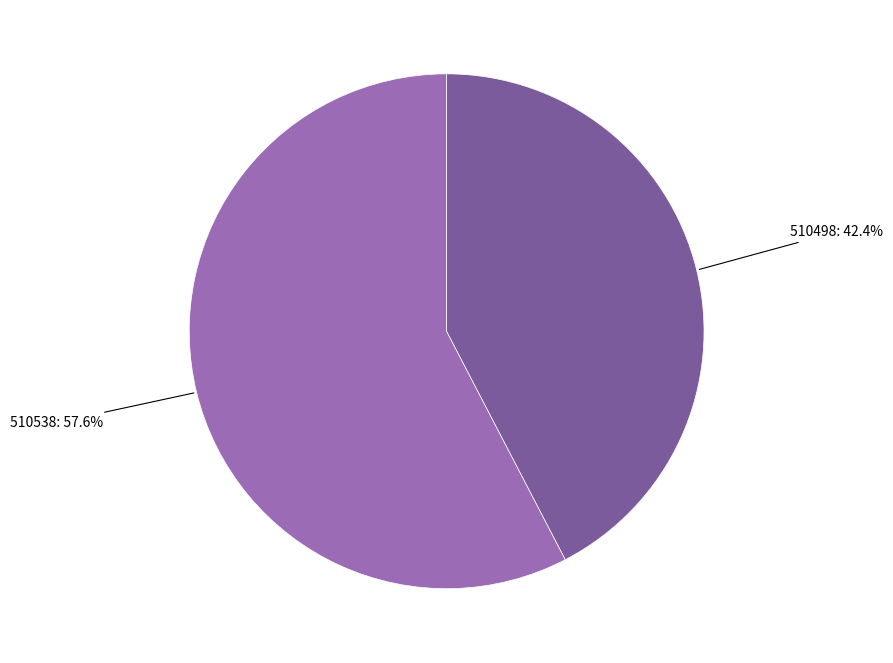

What is the ratio of the value at 510538 to the value at 510498?

1.4